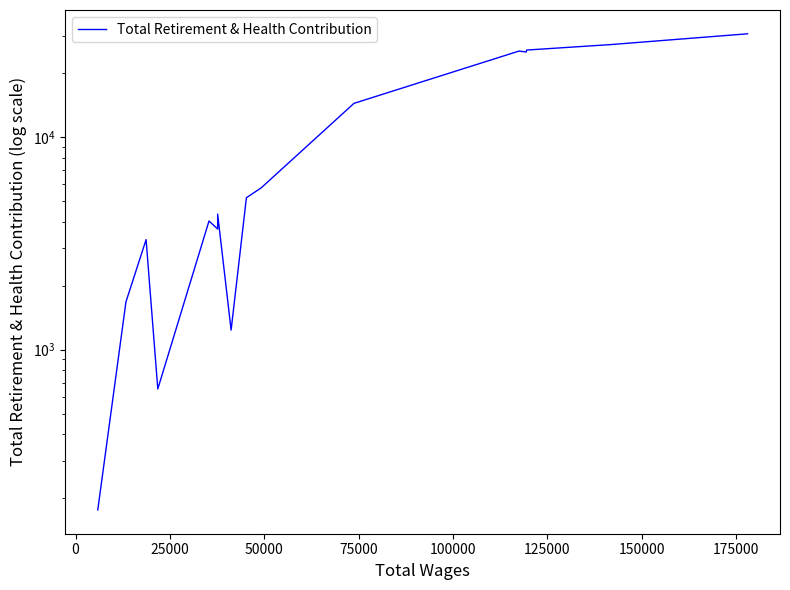

What is the smallest value displayed?

176